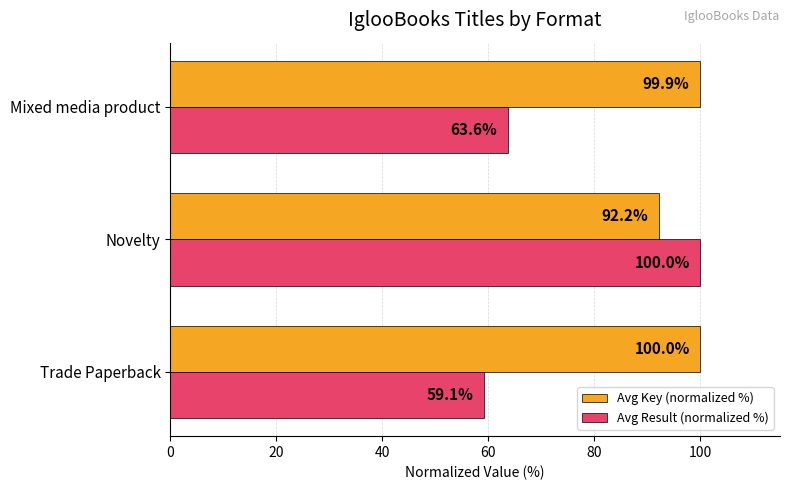

Count the number of data series in this chart.

2